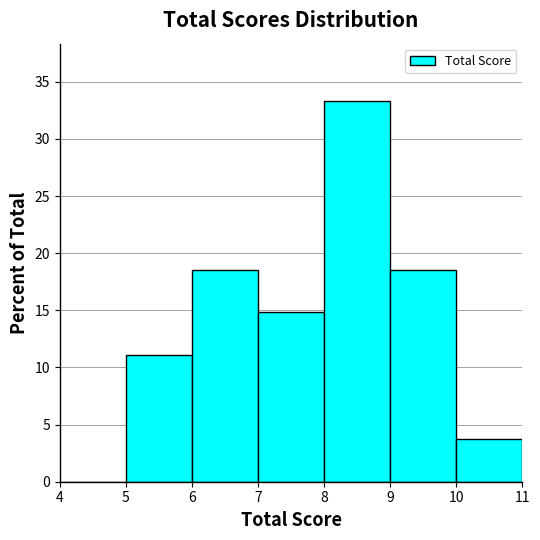

Reading left to right, transcribe this chart: for each bar, give the range it covers on the x-axis and its height. The values are not printed on the chart, so give them approximately, as read against the axis.

4 to 5: 0
5 to 6: 11.0
6 to 7: 18.5
7 to 8: 15.0
8 to 9: 33.5
9 to 10: 18.5
10 to 11: 3.5